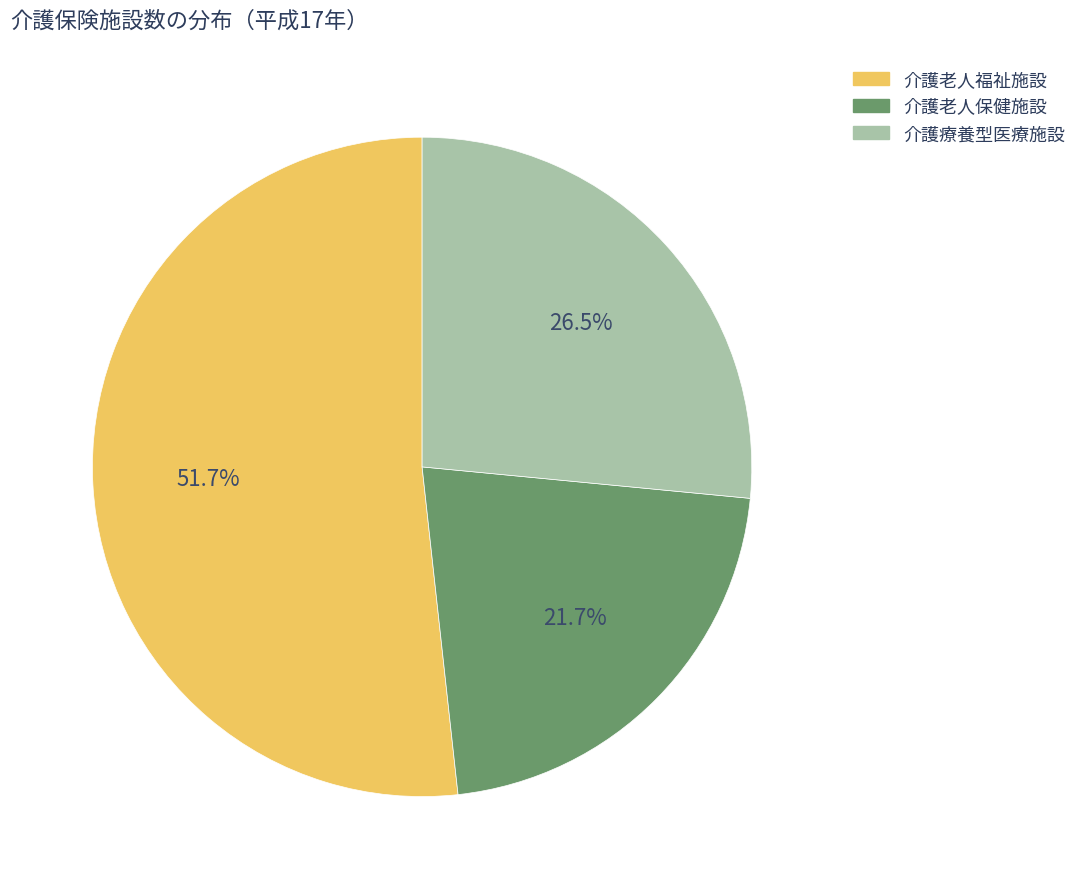

To the nearest percent, what portion does 介護老人保健施設 represent?

22%